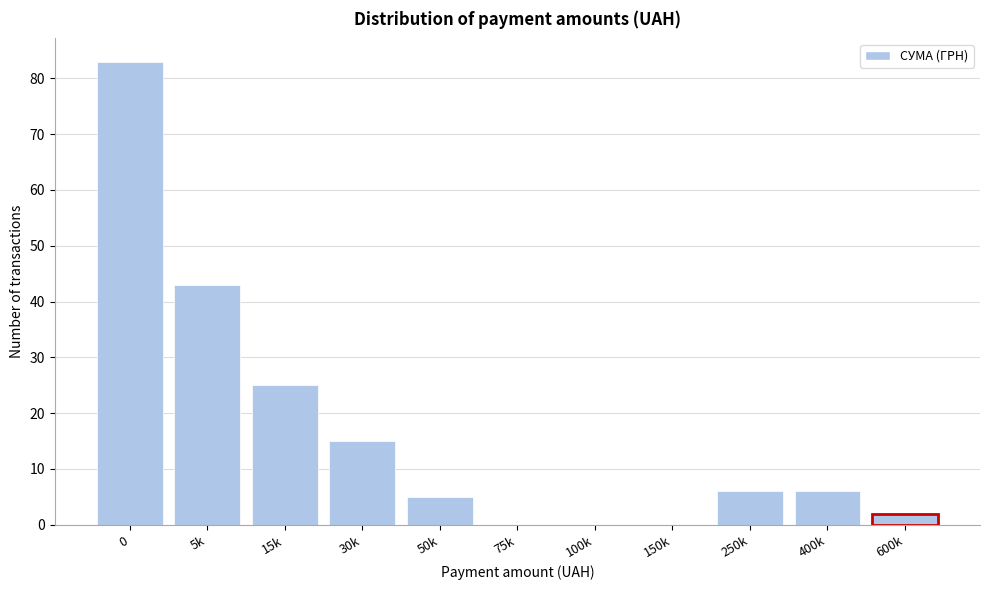

Reading left to right, what are all the values shown in this chart?

0=83	5k=43	15k=25	30k=15	50k=5	75k=0	100k=0	150k=0	250k=6	400k=6	600k=2